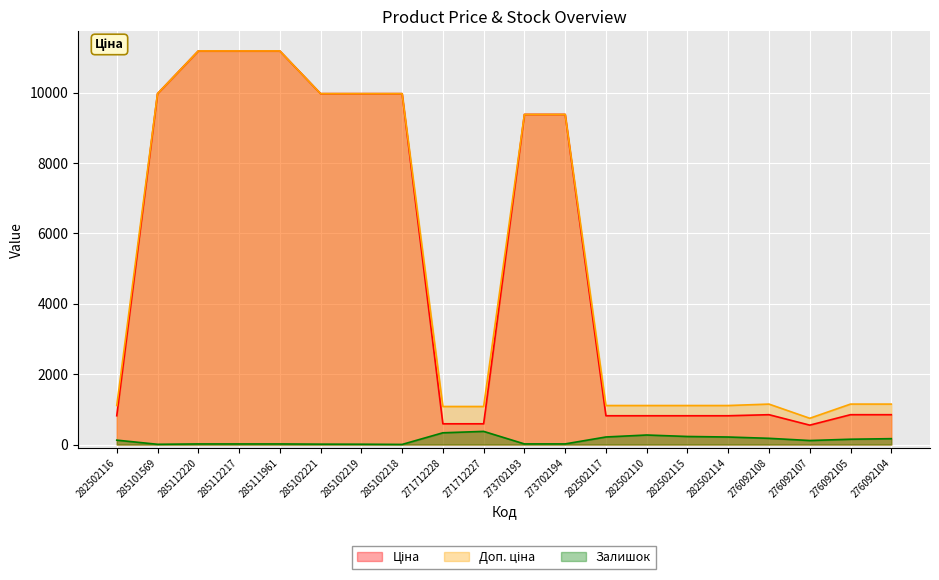

How many distinct data groups are displayed?

3